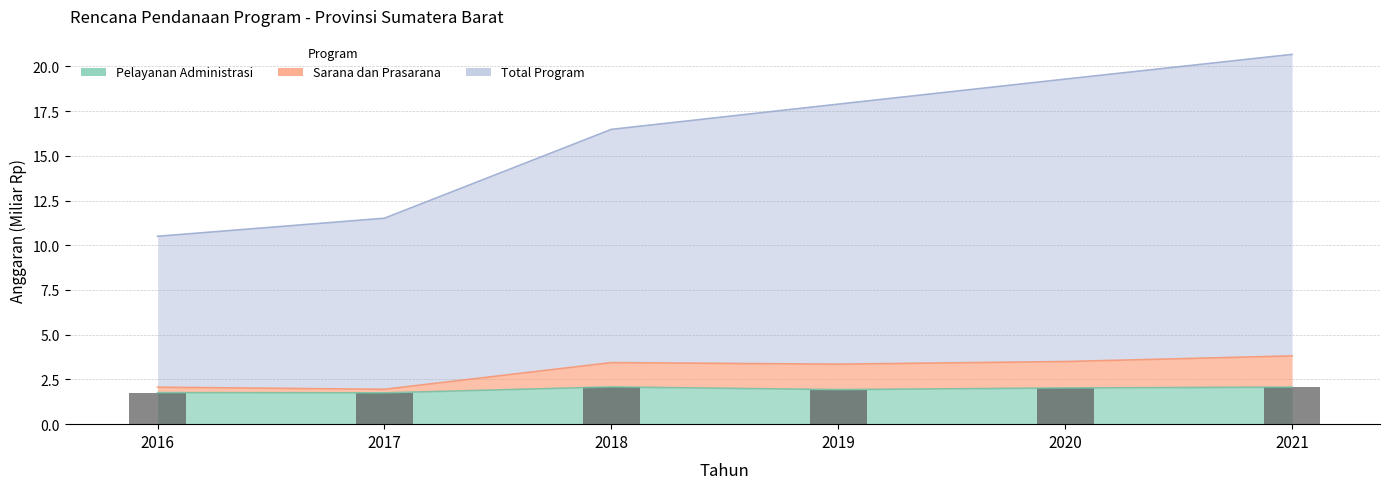

List the labels in order of value, smallest first.

2017, 2016, 2019, 2020, 2021, 2018